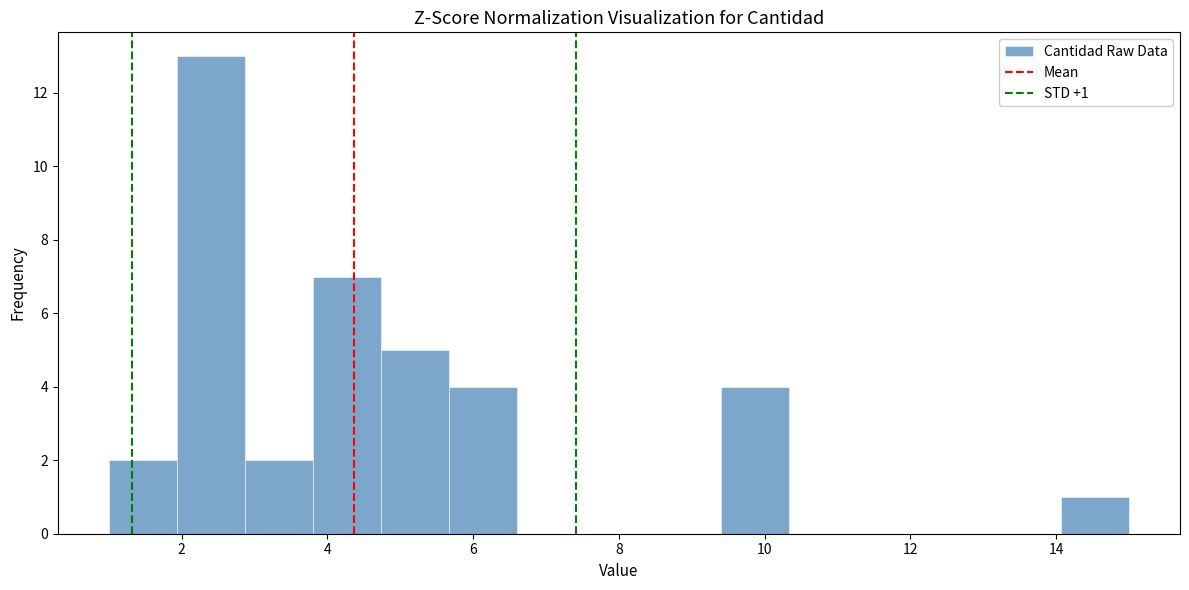

Which range on the x-axis has the tallest bar?

2.0 to 2.8